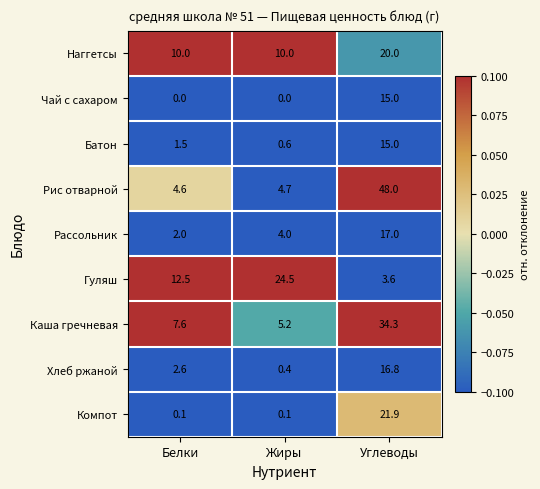

At which label does Гуляш reach its minimum?

Углеводы